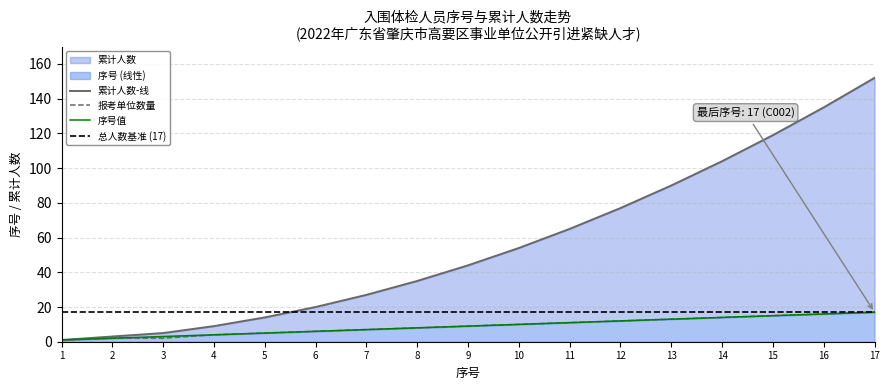

Read the 累计人数 value at 7.

27